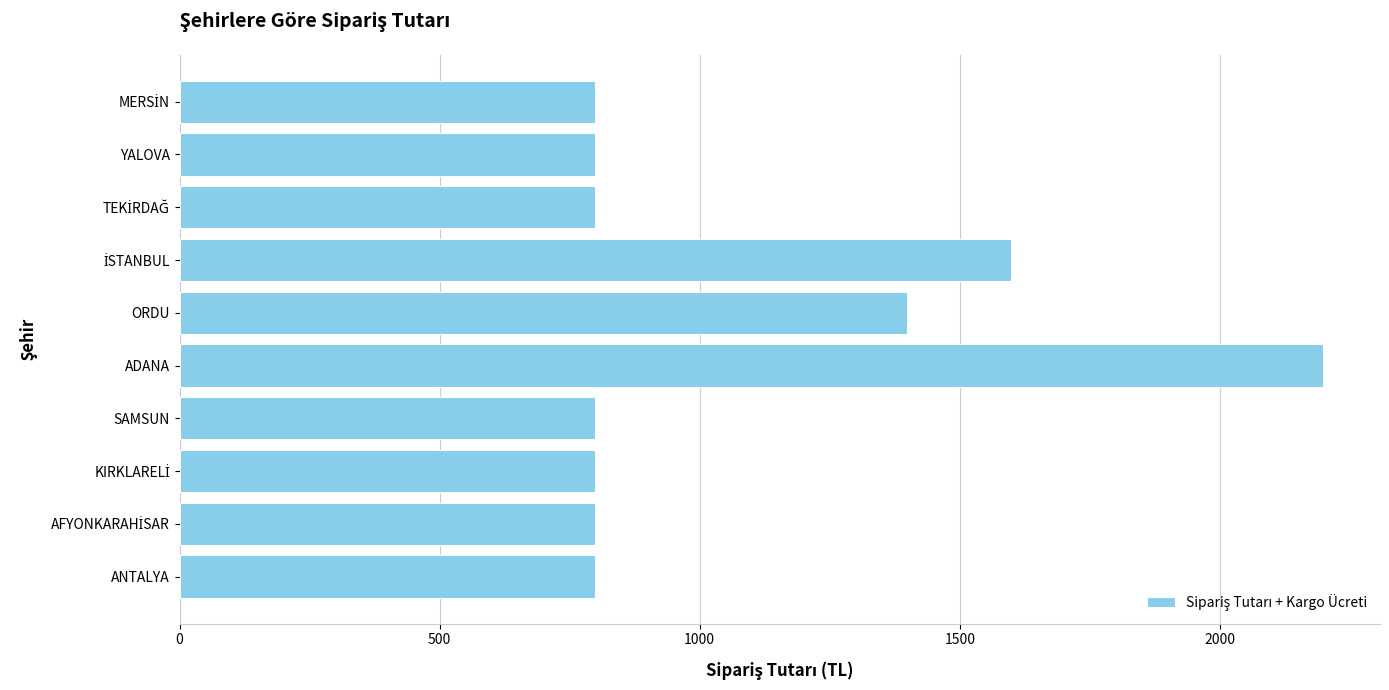

What is the maximum value shown in the chart?

2198